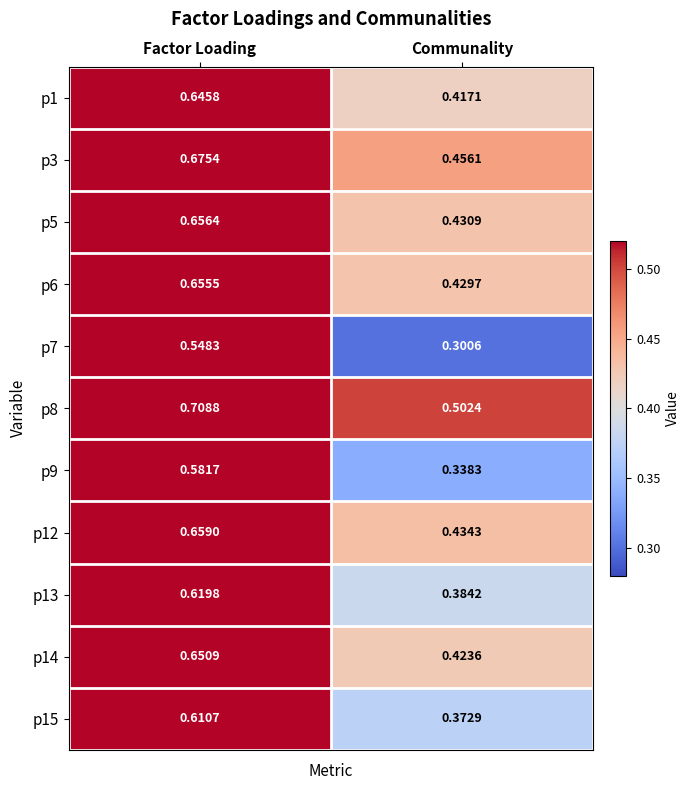

At which category is the sum across all series the highest?

Factor Loading